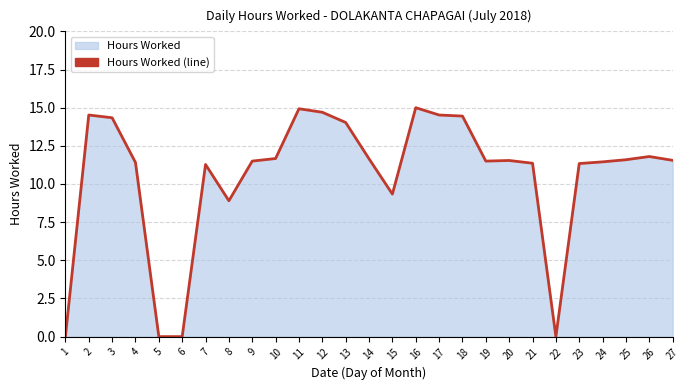

Reading left to right, what are all the values shown in this chart?

0.0	14.5	14.3	11.4	0.0	0.0	11.3	8.9	11.5	11.7	14.9	14.7	14.0	11.7	9.3	15.0	14.5	14.4	11.5	11.5	11.4	0.0	11.3	11.4	11.6	11.8	11.6